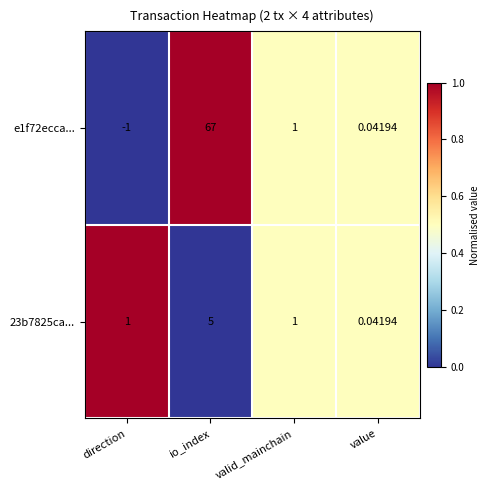

Where is e1f72ecca... nearest to the value 33?

valid_mainchain